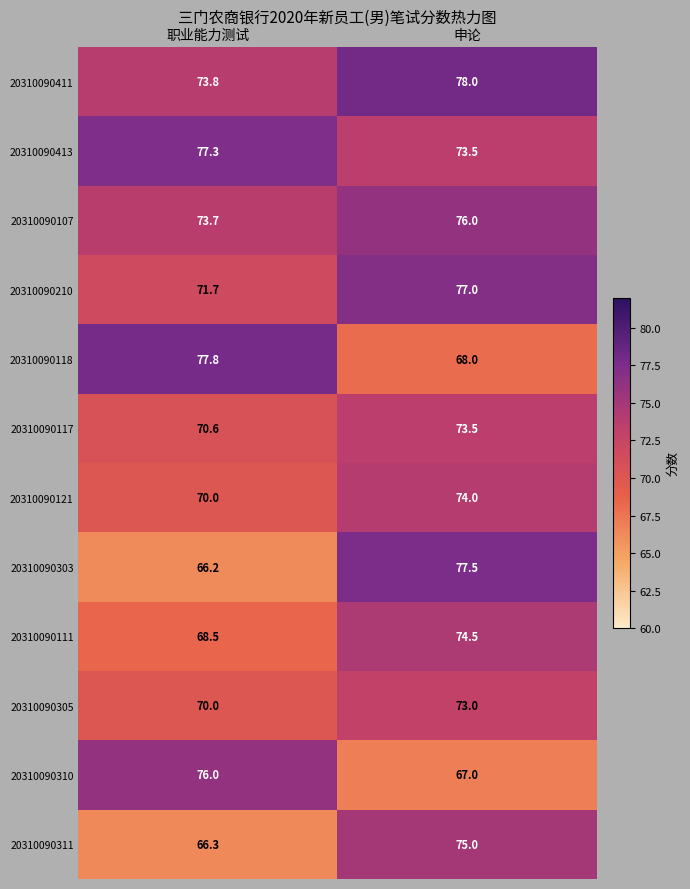

What is the highest value of the 20310090210 series?

77.0